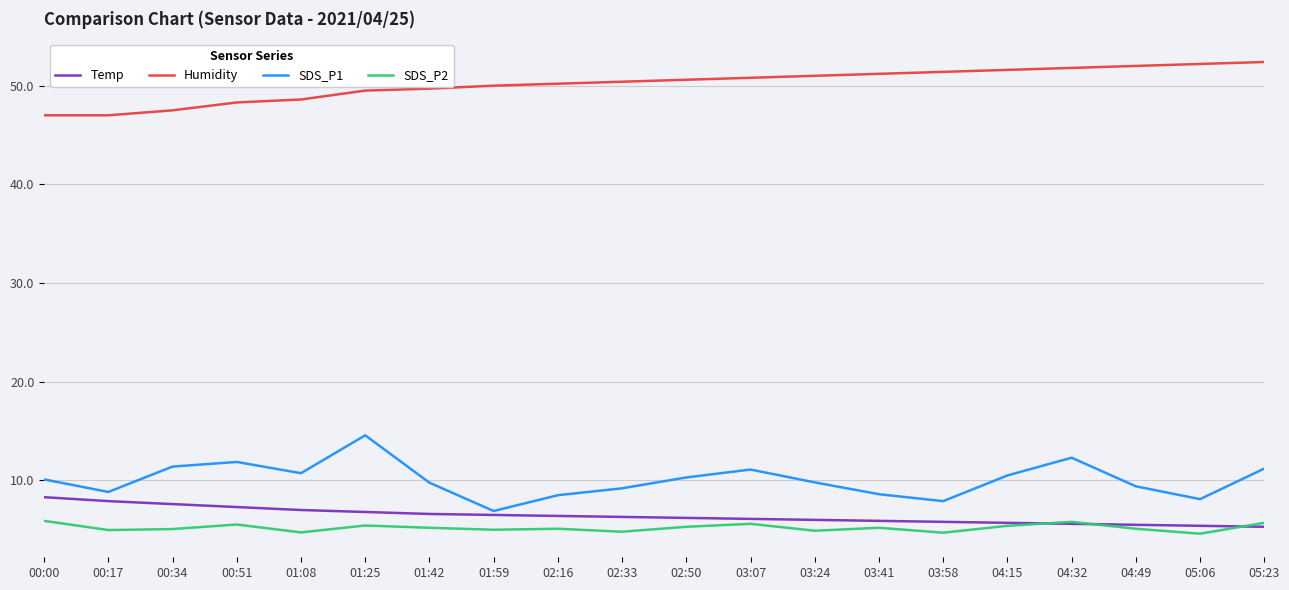

True or false: SDS_P2 and Humidity intersect in this chart.

False